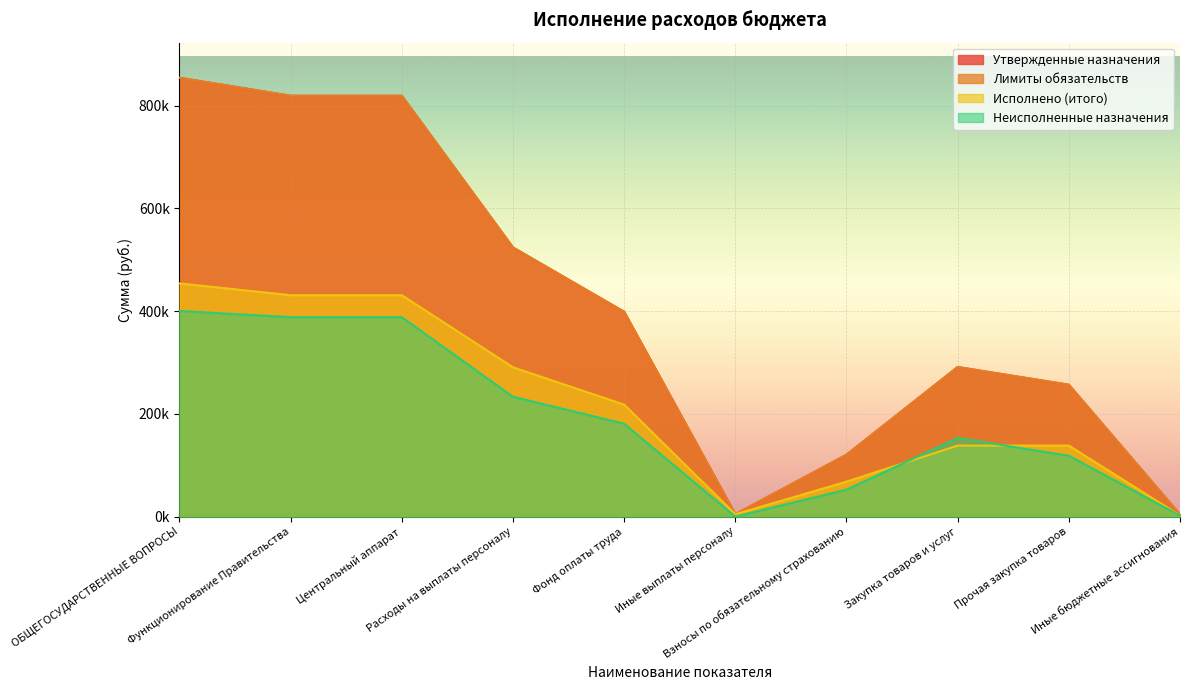

In Неисполненные назначения, how many points are higher than both neighbors (excluding endpoints)?

1